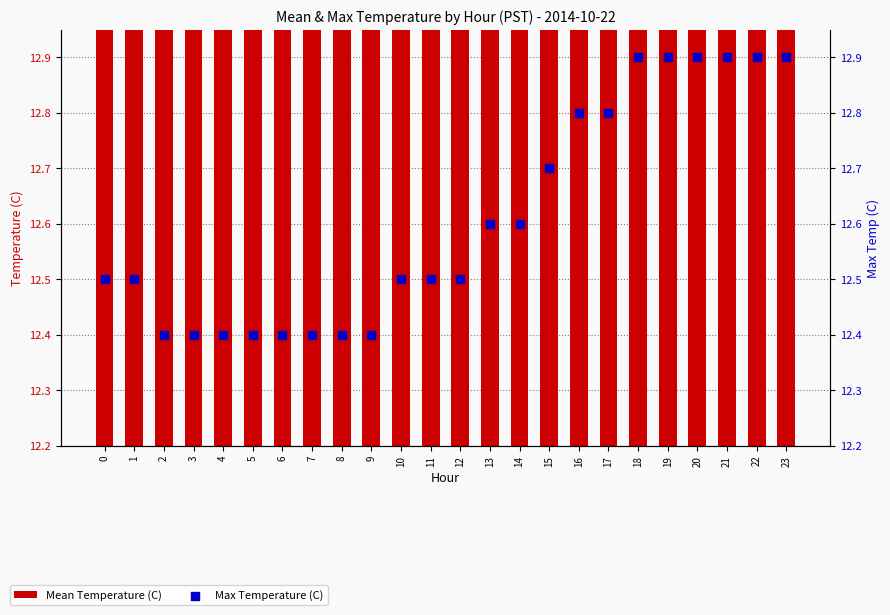

Which series reaches the maximum Y coordinate?

Max Temperature (C)